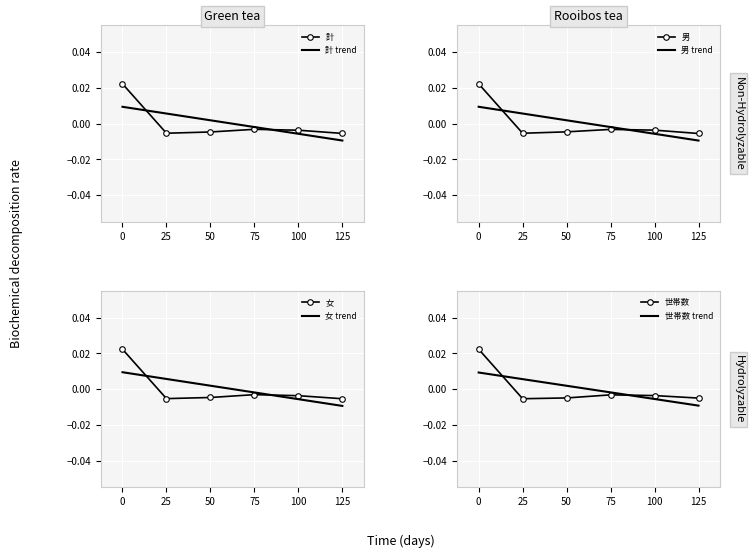

Where is the first local minimum for 女?

25